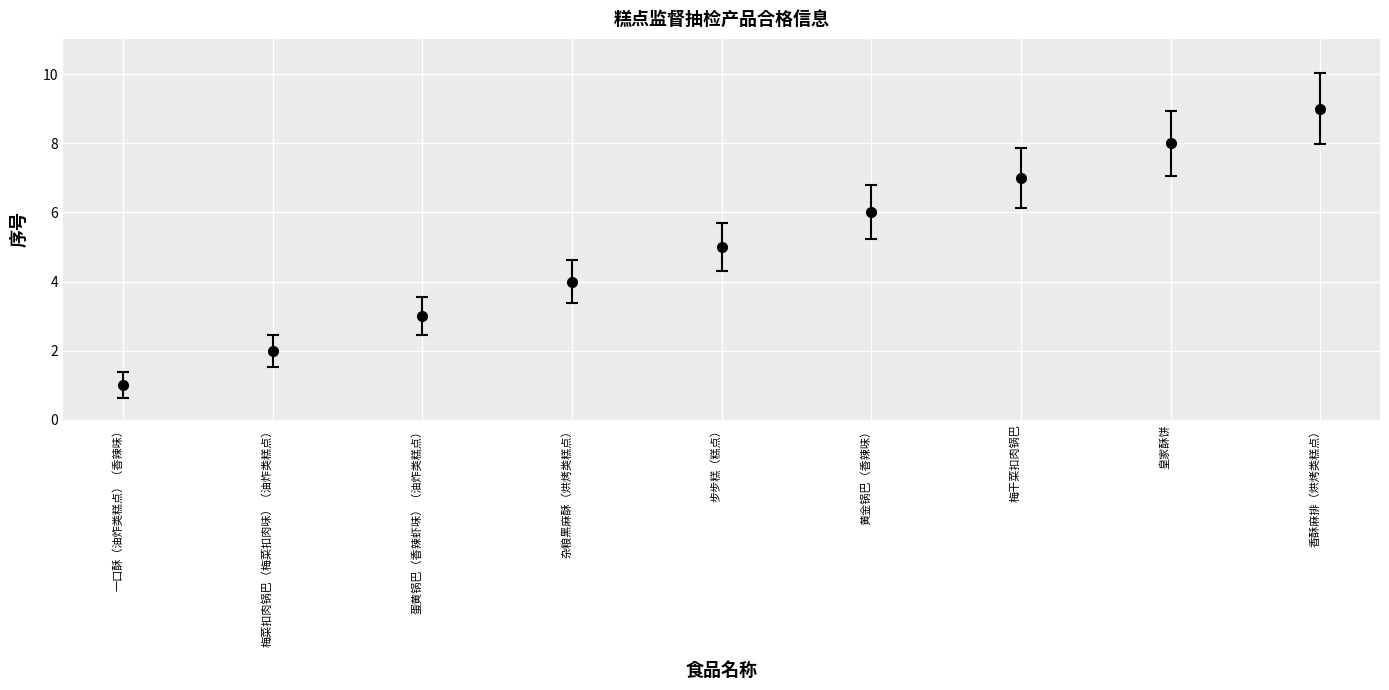

The value at 皇家酥饼 is 5. True or false?

False